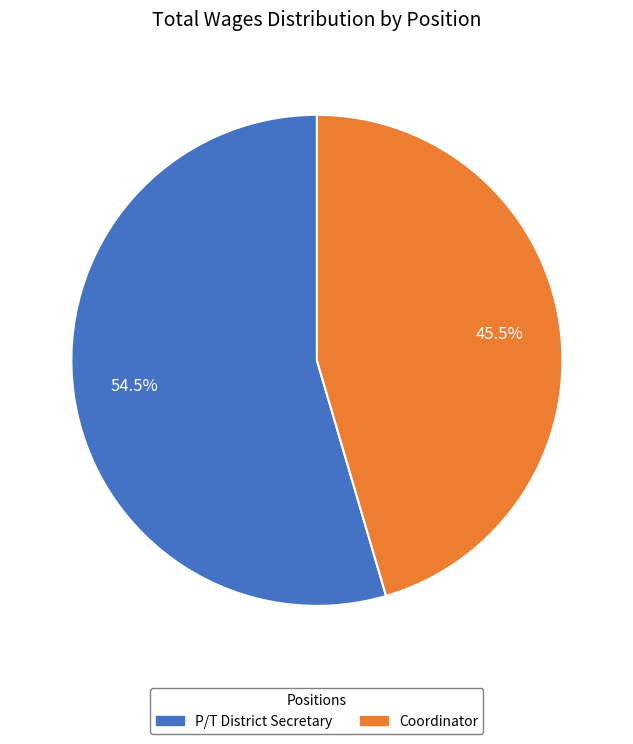

True or false: Coordinator accounts for 33% of the total.

False